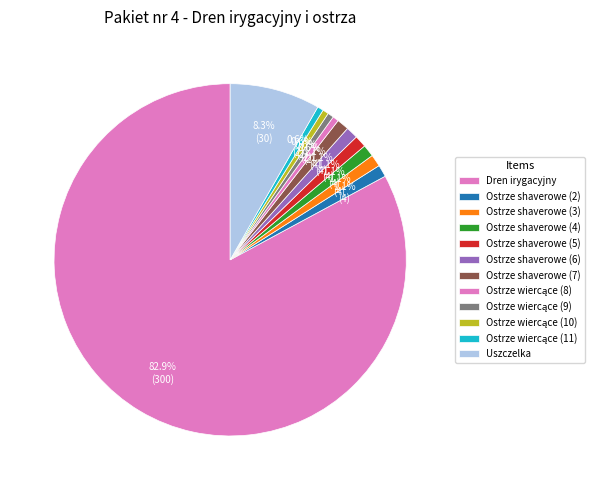

Count the number of slices in the pie.

12